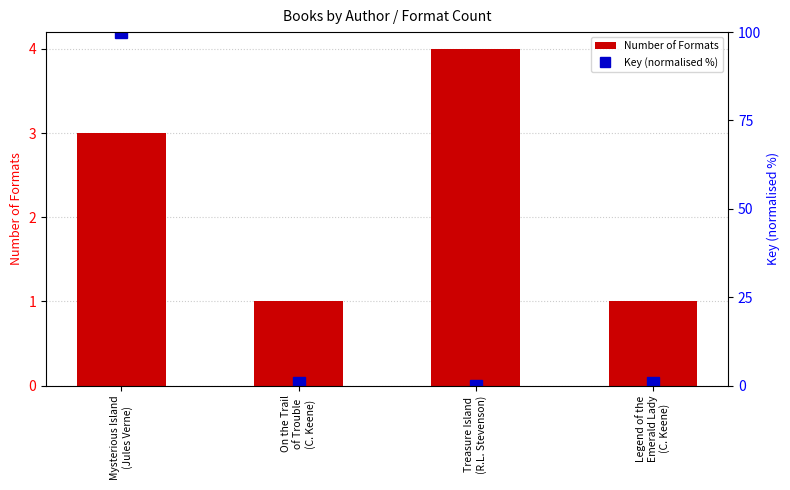

Where is Key (normalised %) nearest to the value 50?

Legend of the
Emerald Lady
(C. Keene)